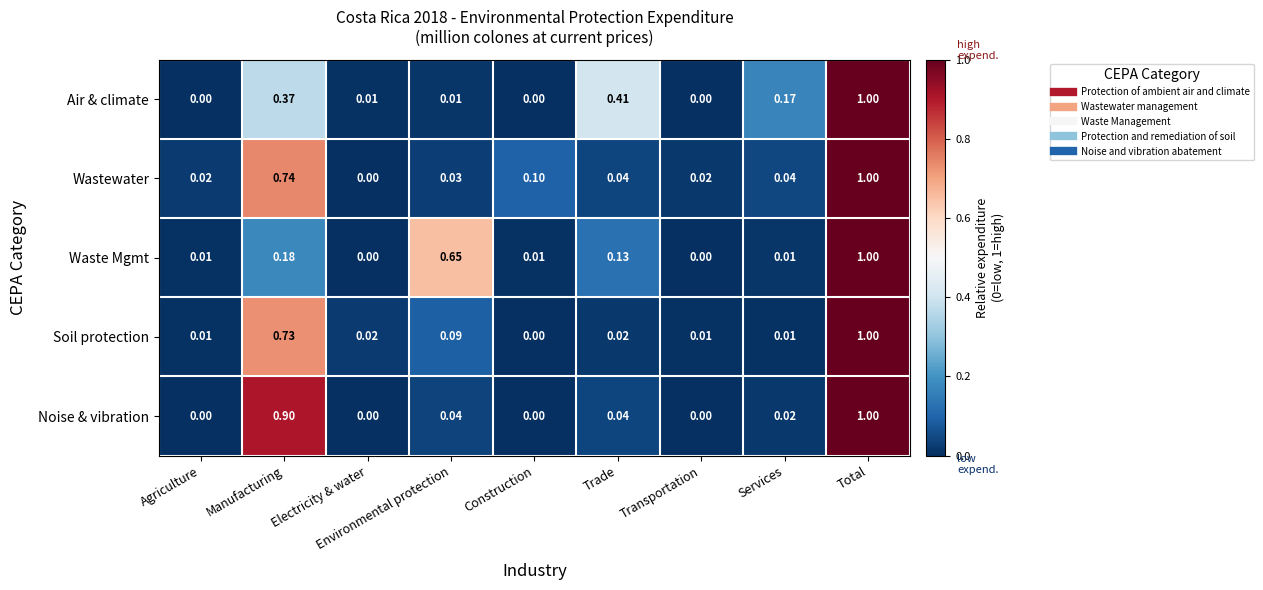

Is the value of Wastewater at Agriculture greater than the value of Air & climate at Trade?

No